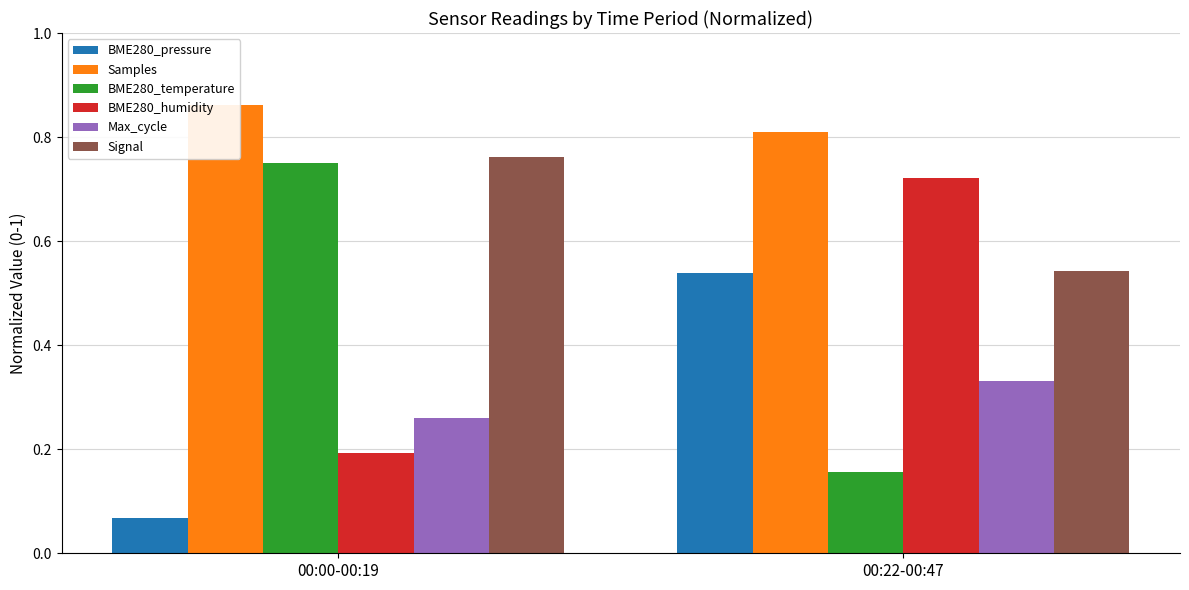

What is the label of the 1st bar from the left?

00:00-00:19